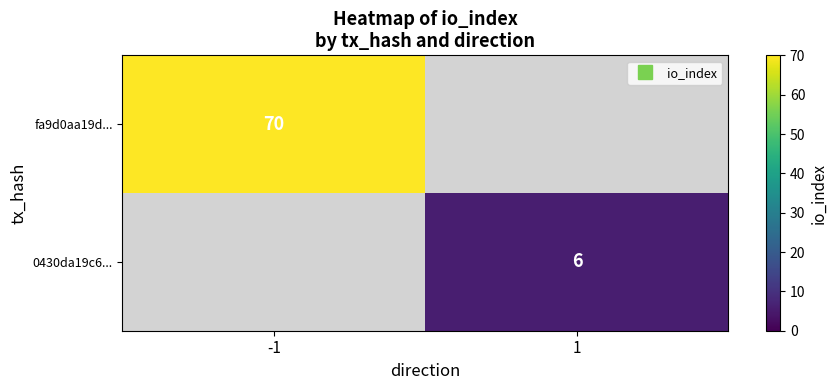

List the series in order of their overall mean, lowest first.

fa9d0aa19d..., 0430da19c6...